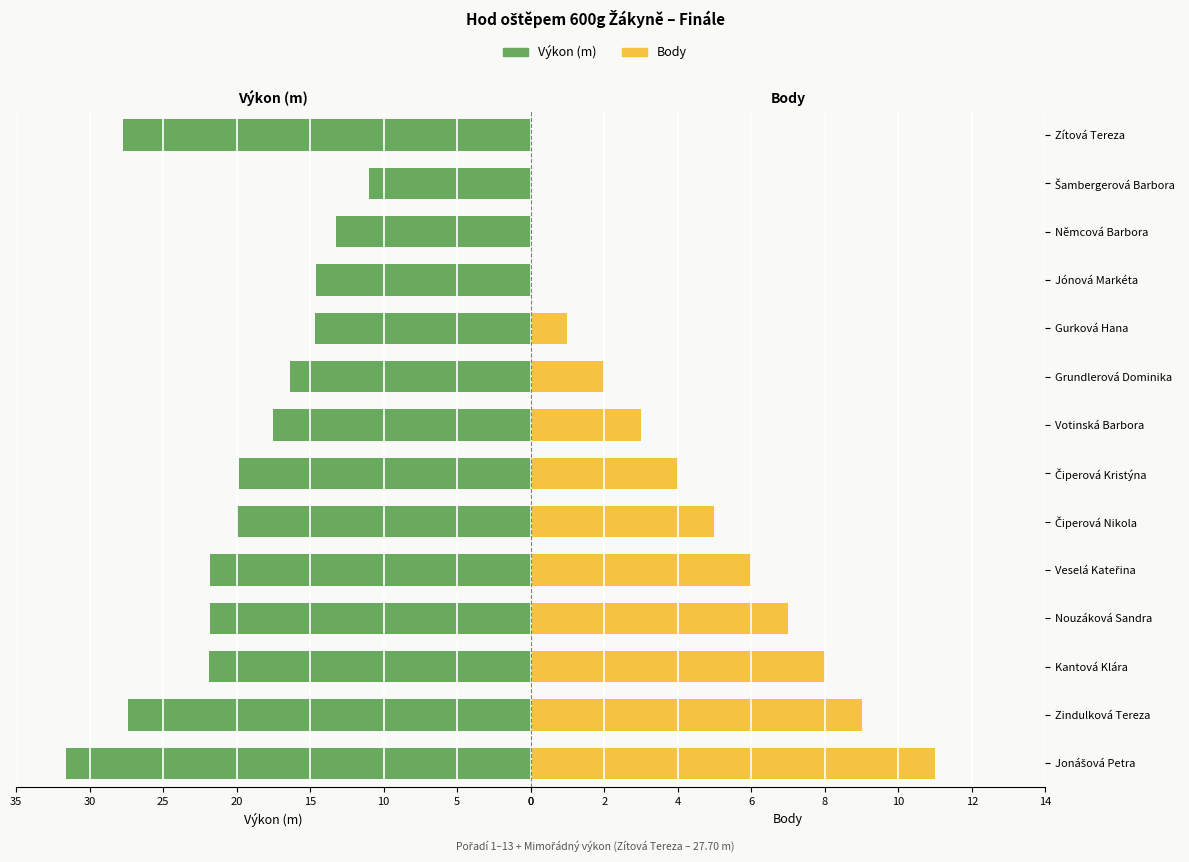

What is the sum of all Výkon values?

279.3